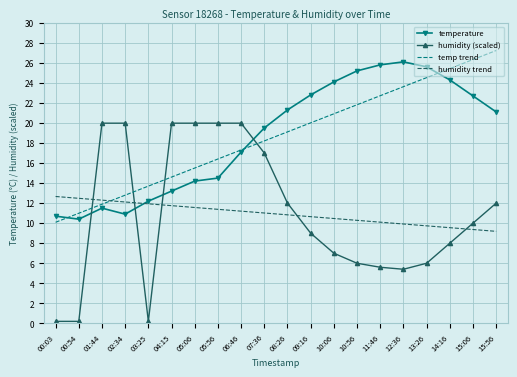

Where does the temp trend series first go above 19?

08:26